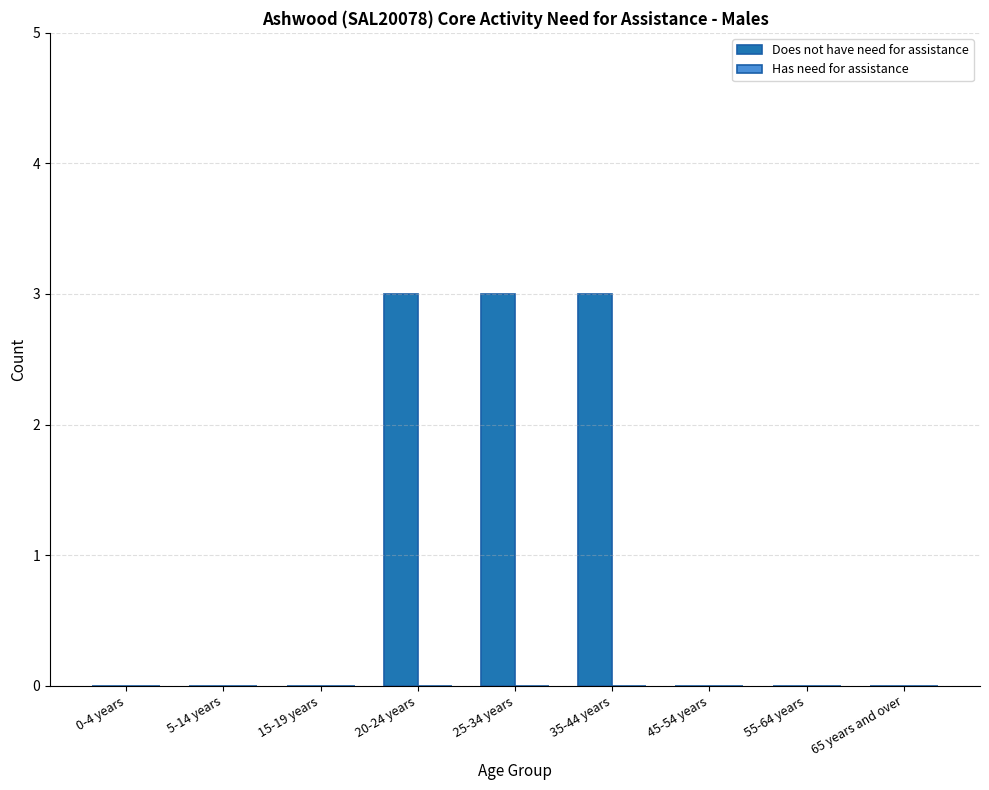

The value at 35-44 years is 2. True or false?

False